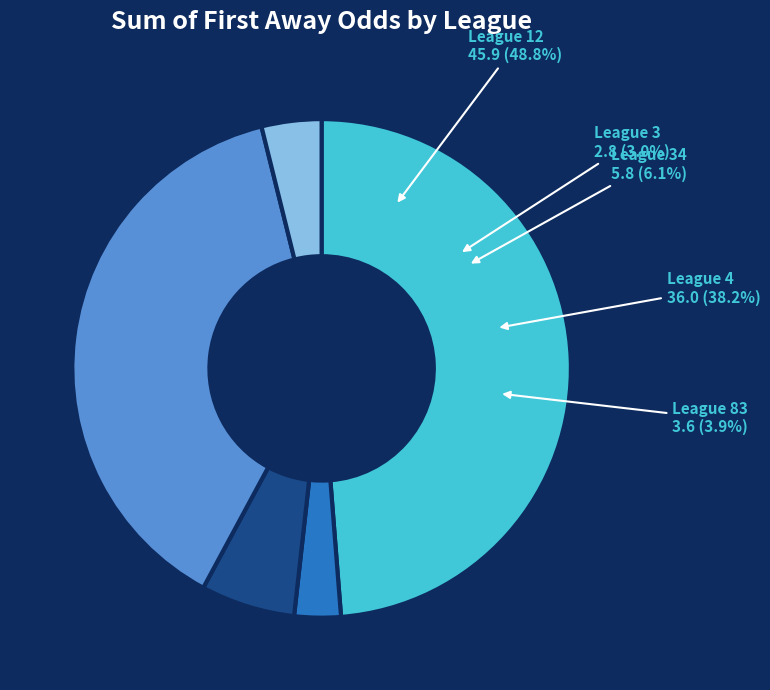

Which category has the biggest portion of the pie?

12